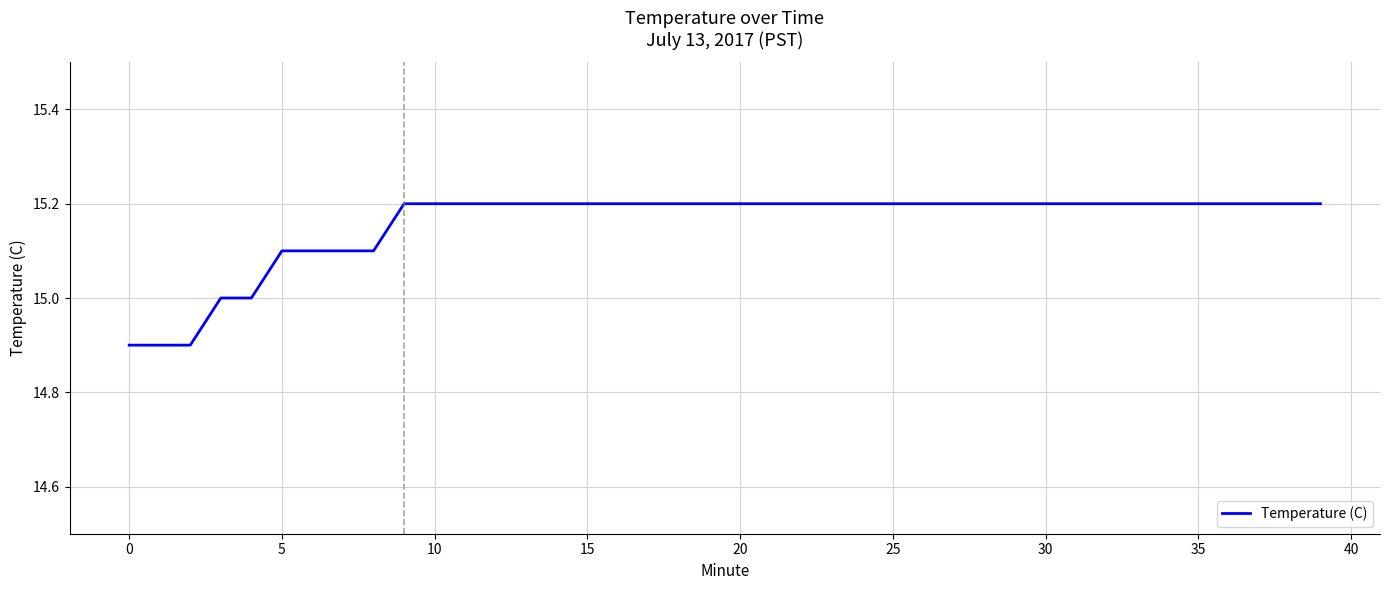

Reading right to left, list all the values displayed in this chart.

15.2	15.2	15.2	15.2	15.2	15.2	15.2	15.2	15.2	15.2	15.2	15.2	15.2	15.2	15.2	15.2	15.2	15.2	15.2	15.2	15.2	15.2	15.2	15.2	15.2	15.2	15.2	15.2	15.2	15.2	15.2	15.1	15.1	15.1	15.1	15.0	15.0	14.9	14.9	14.9